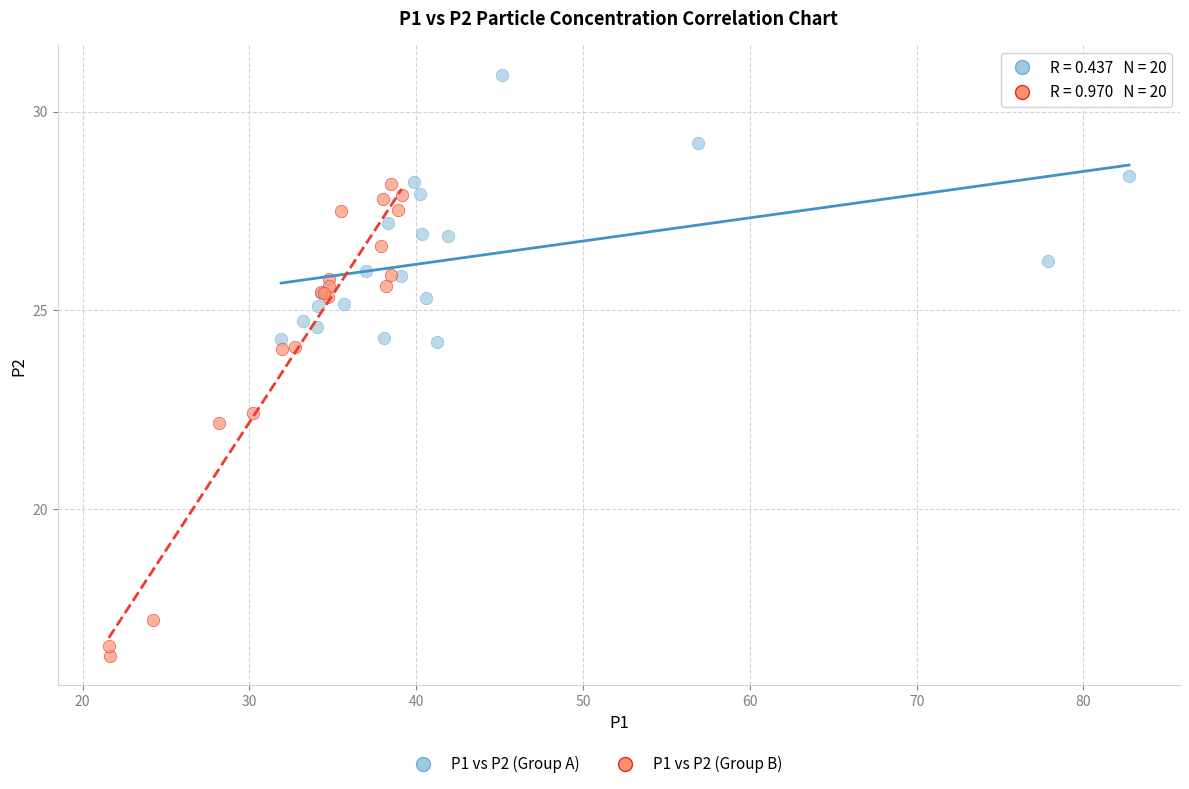

Which series contains the highest Y value?

P1 vs P2 (Group A)